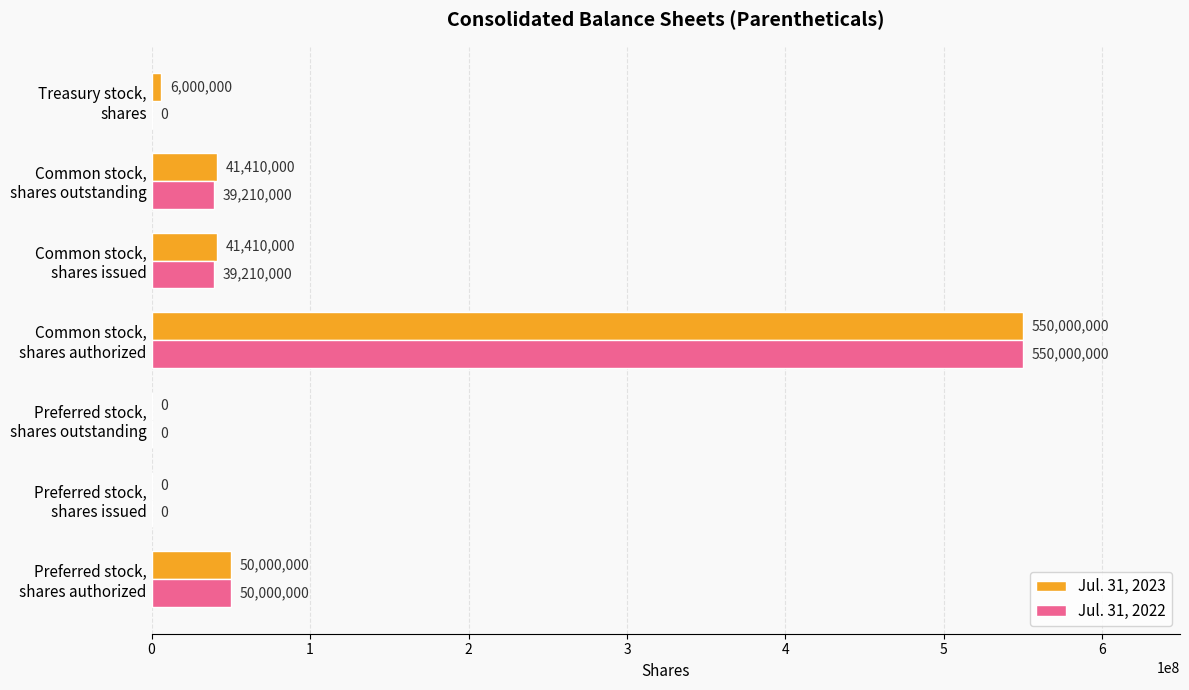

What are all the series names shown in the legend?

Jul. 31, 2023, Jul. 31, 2022